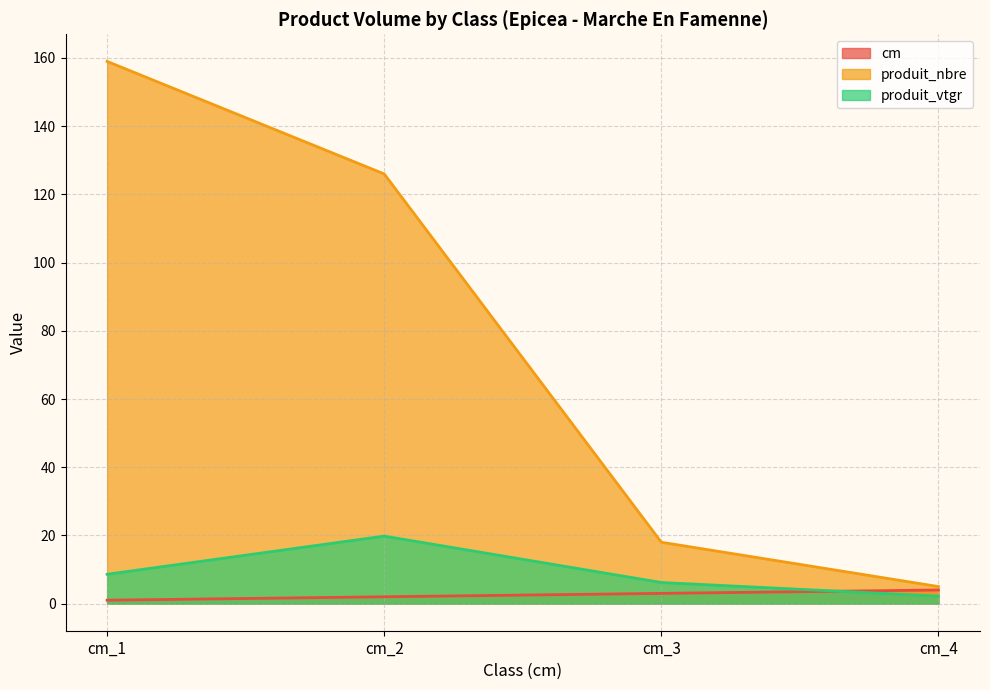

Does the chart display data point markers on the line(s)?

No